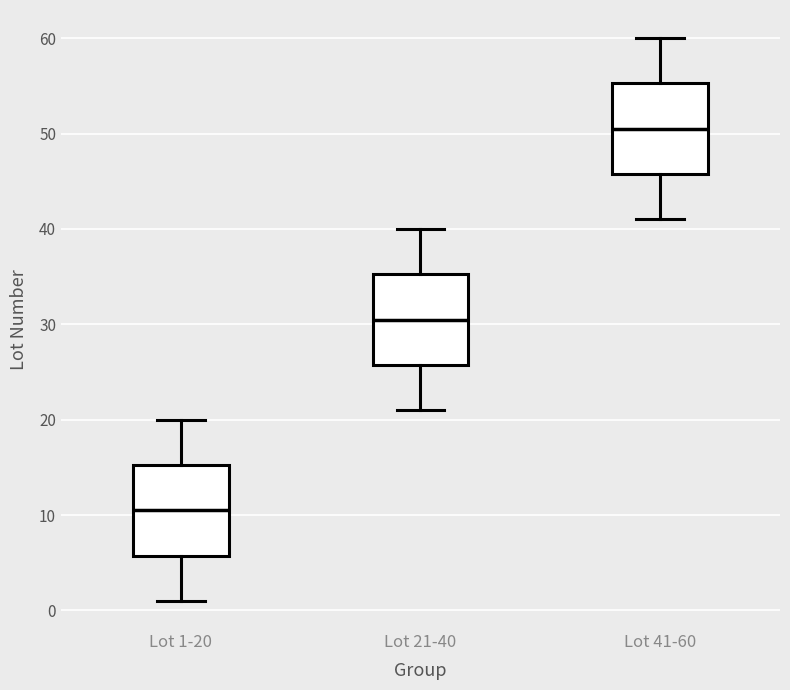

Which box has the highest median line?

Lot 41-60